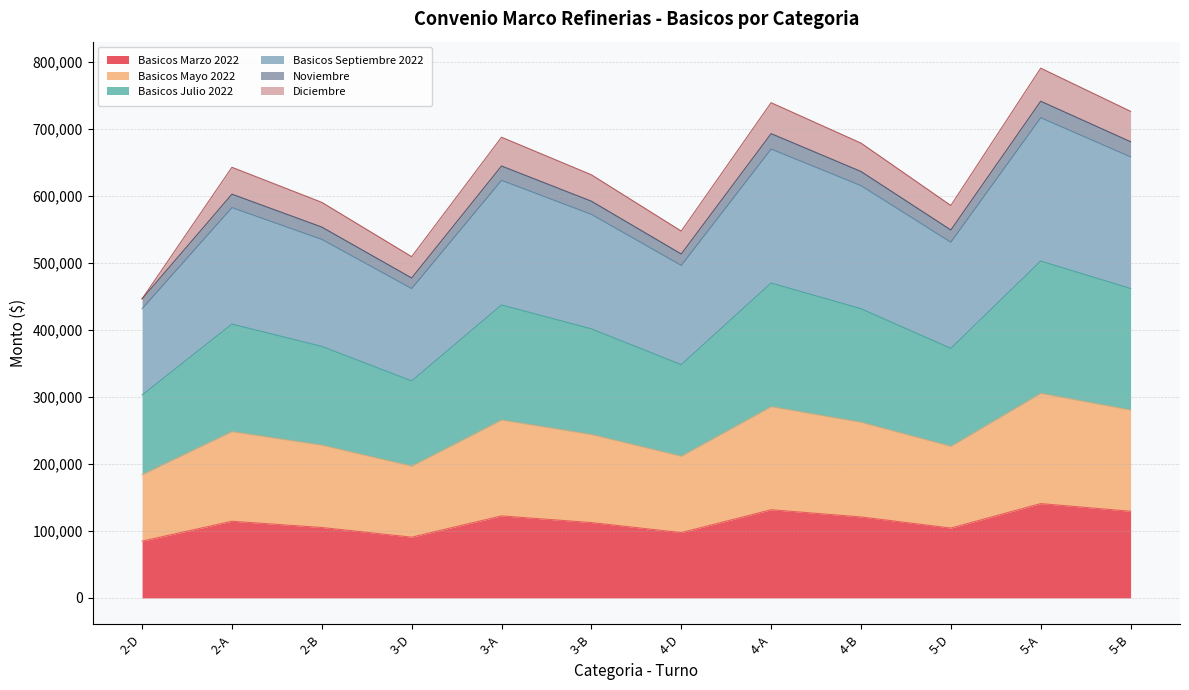

What is the total value across all series at 5-D?

585584.6